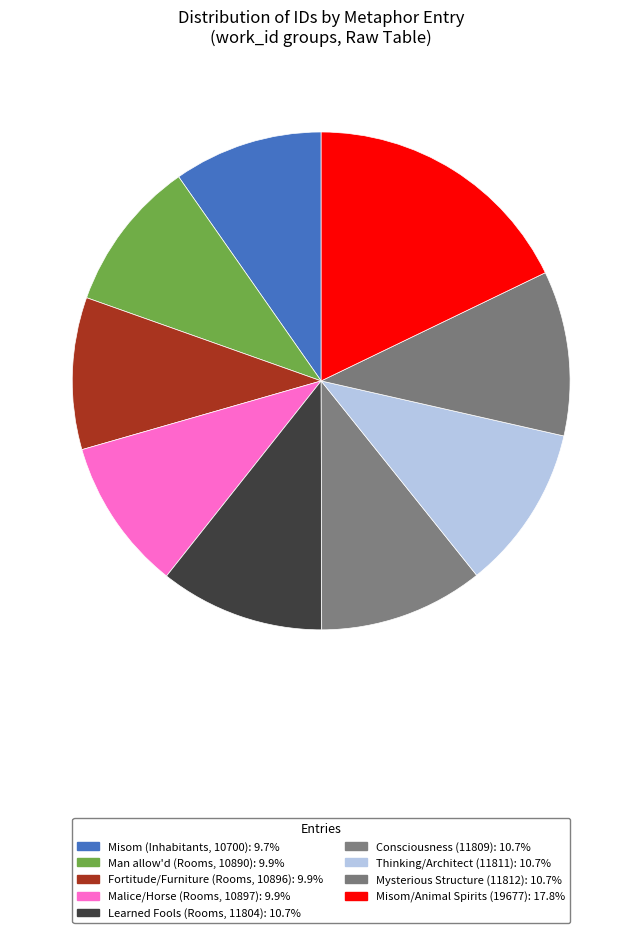

Does any single category account for the majority?

No